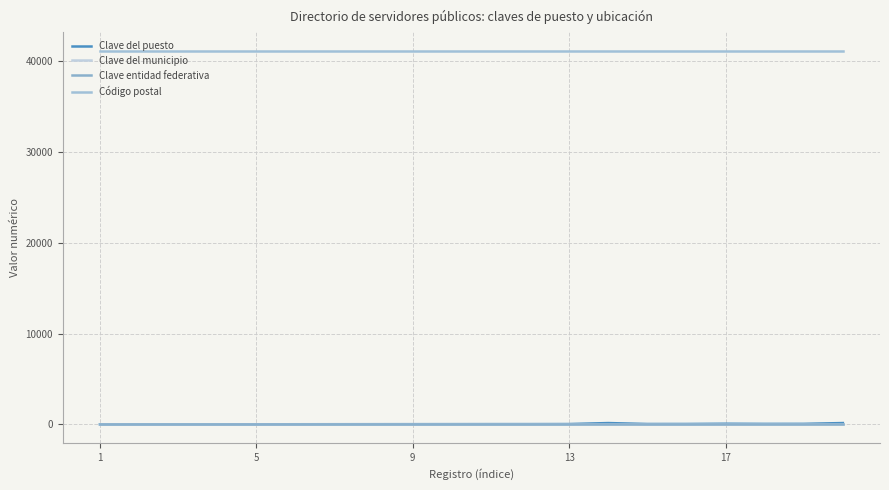

Is this an area chart (filled region under the line)?

No